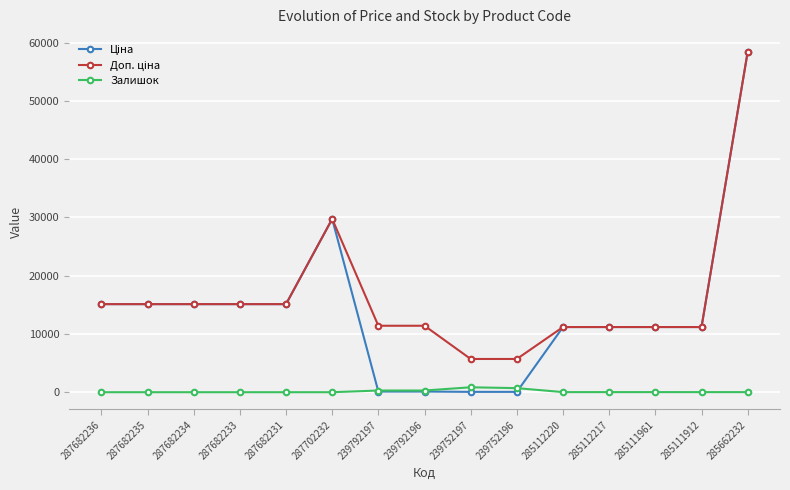

What is the difference between the highest and lowest values at 287682236?

15120.0